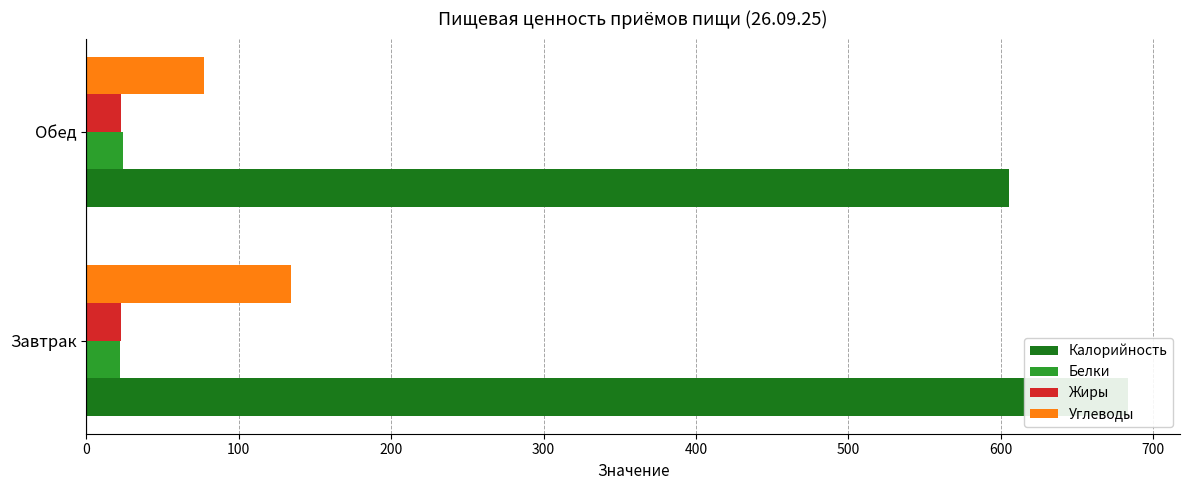

Reading left to right, list all the values displayed in this chart.

Калорийность: −100=683.6	0=605.5
Белки: −100=22.3	0=24.1
Жиры: −100=23.0	0=22.6
Углеводы: −100=134.2	0=77.0